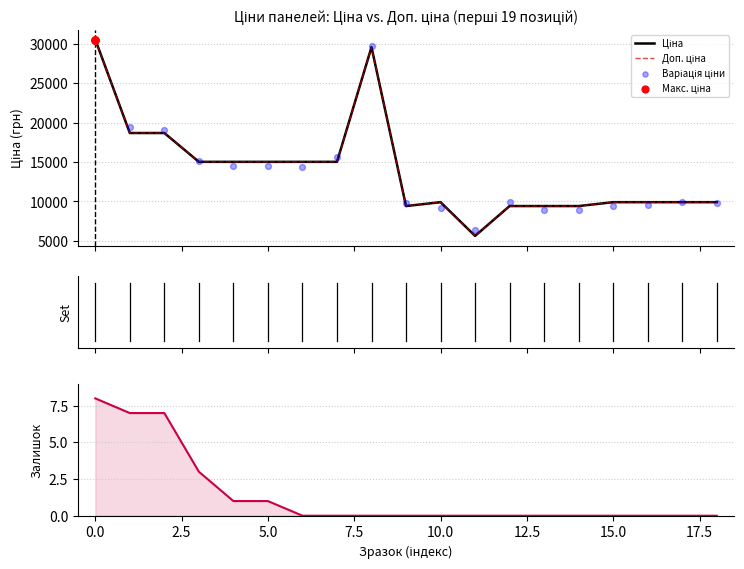

What is the total value across all series at 11?

17659.9